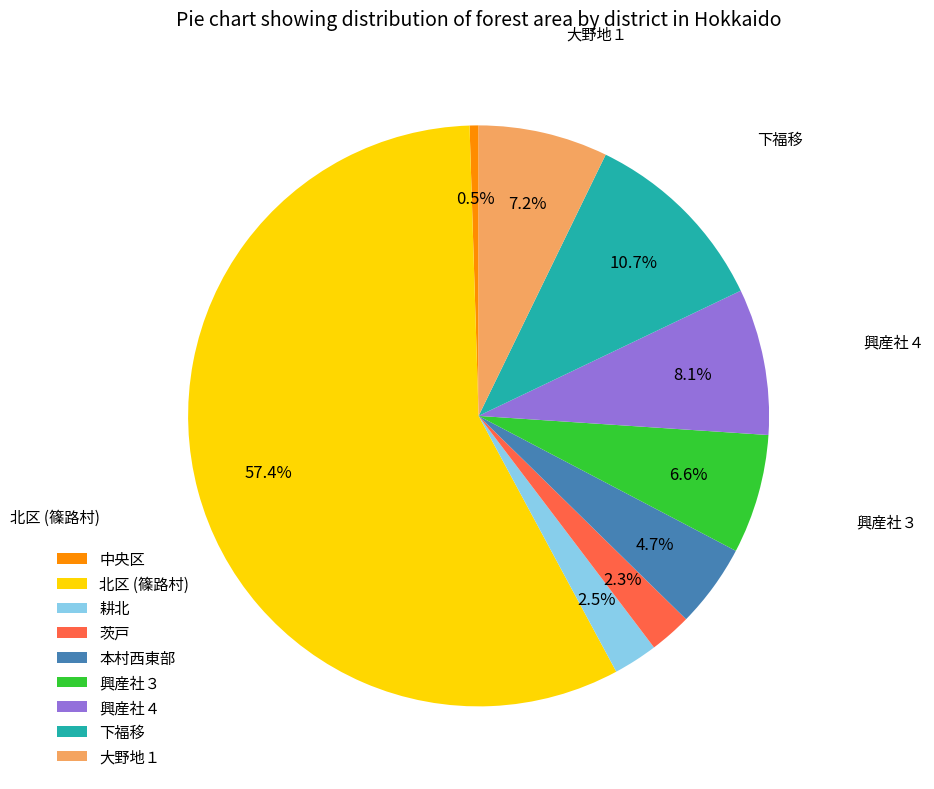

Combined, do 北区 (篠路村) and 興産社３ account for over 50%?

Yes